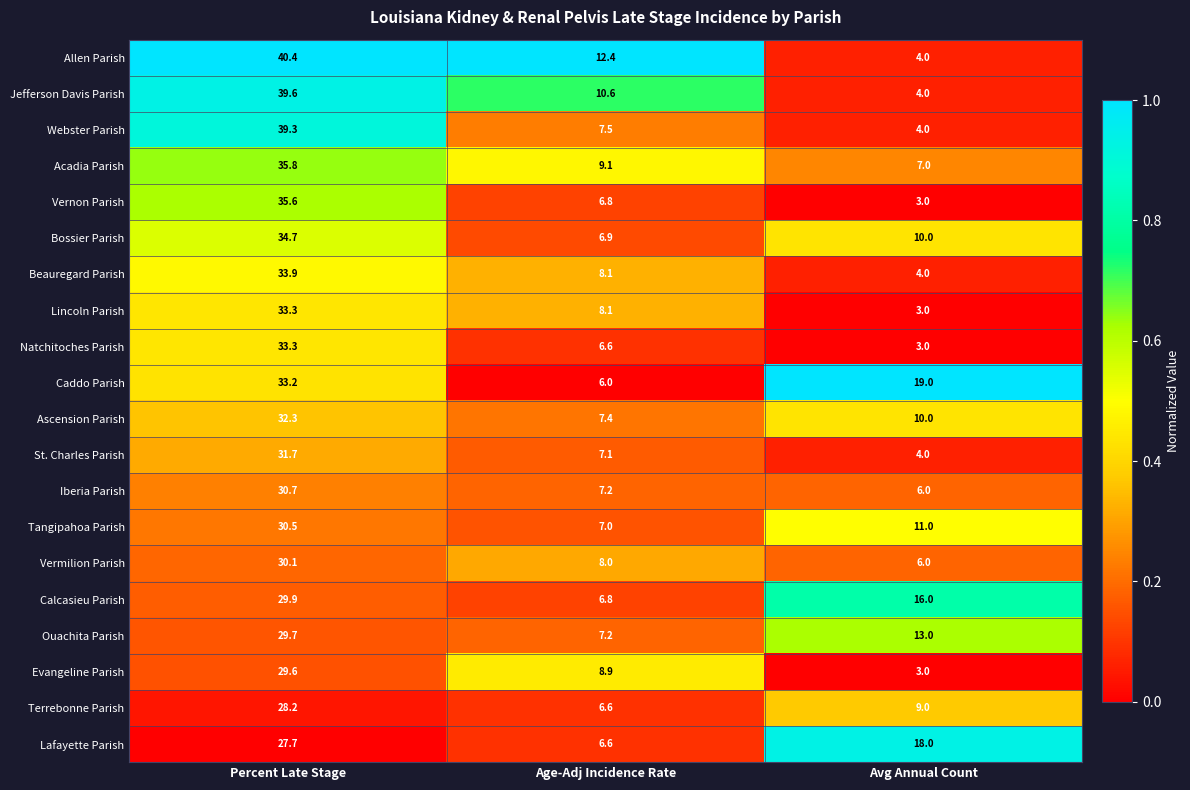

What is the difference between the highest and lowest values at Avg Annual Count?

16.0